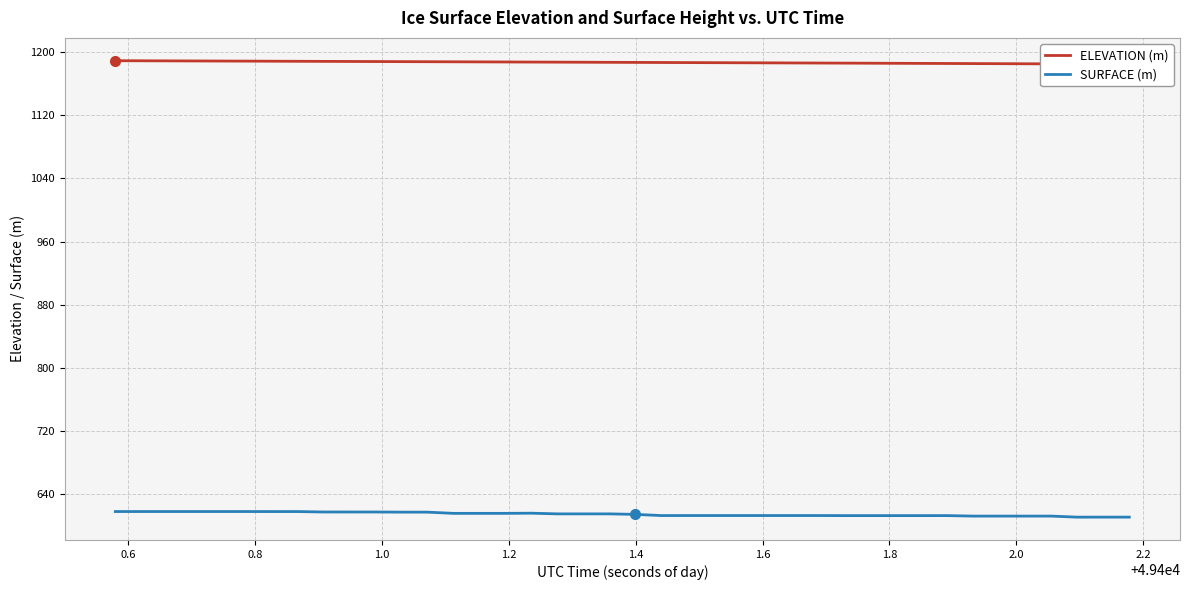

What is the maximum value for SURFACE (m)?

618.4